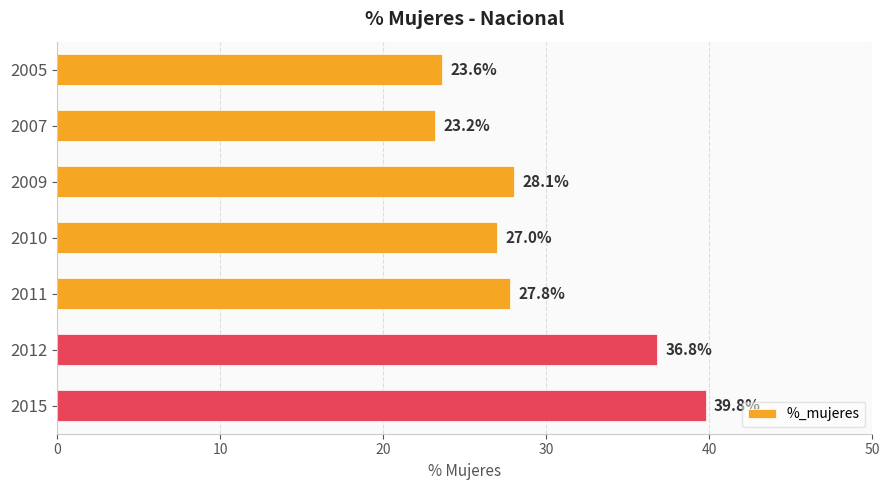

Does the chart contain any negative values?

No